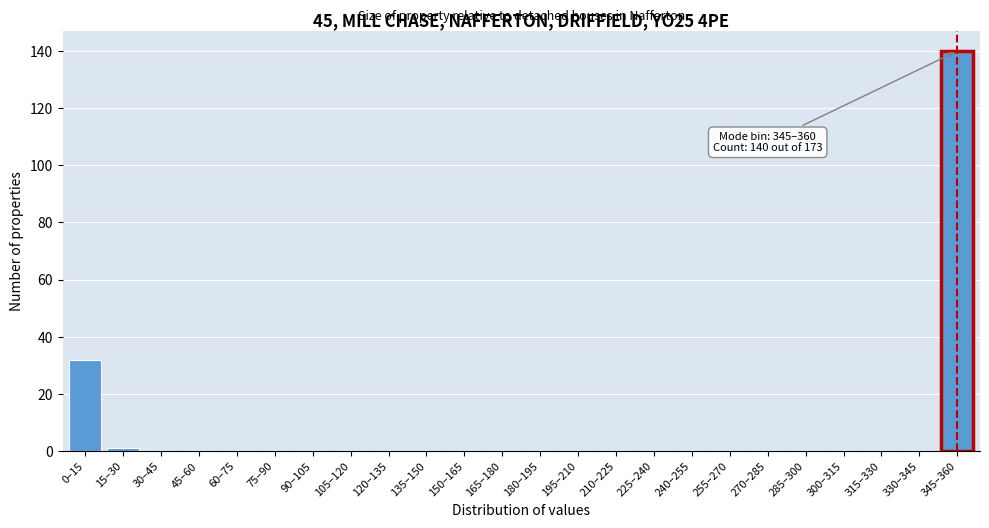

Reading right to left, transcribe all the data shown in this chart.

345–360=140	330–345=0	315–330=0	300–315=0	285–300=0	270–285=0	255–270=0	240–255=0	225–240=0	210–225=0	195–210=0	180–195=0	165–180=0	150–165=0	135–150=0	120–135=0	105–120=0	90–105=0	75–90=0	60–75=0	45–60=0	30–45=0	15–30=1	0–15=32